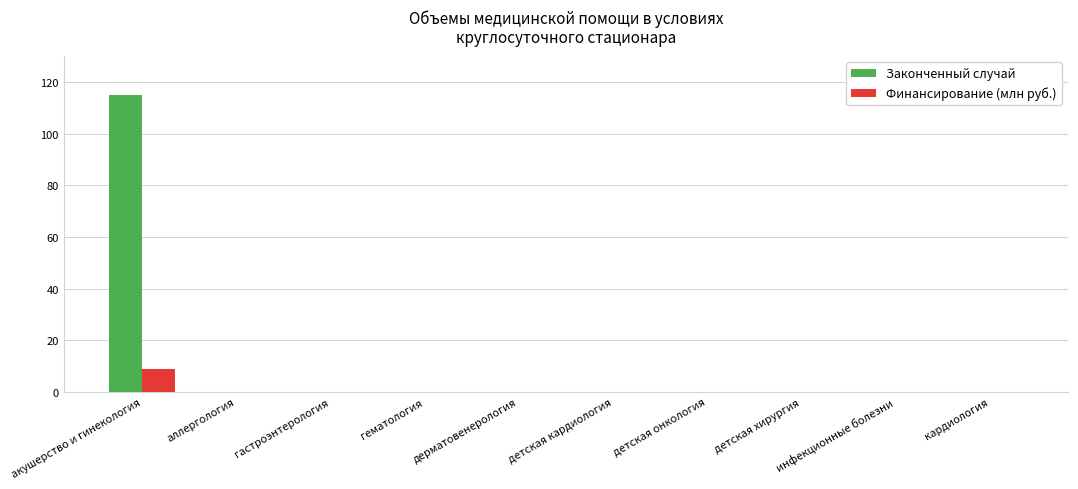

At which category is the sum across all series the highest?

акушерство и гинекология